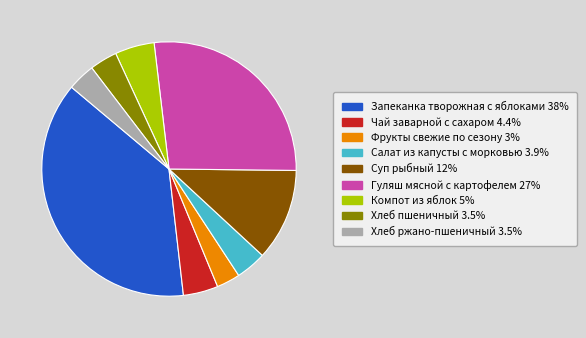

Between Запеканка творожная с яблоками and Гуляш мясной с картофелем, which is larger?

Запеканка творожная с яблоками